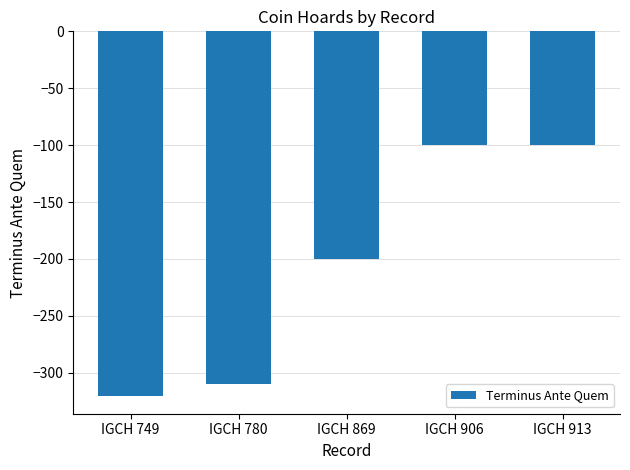

Count the number of categories in the chart.

5